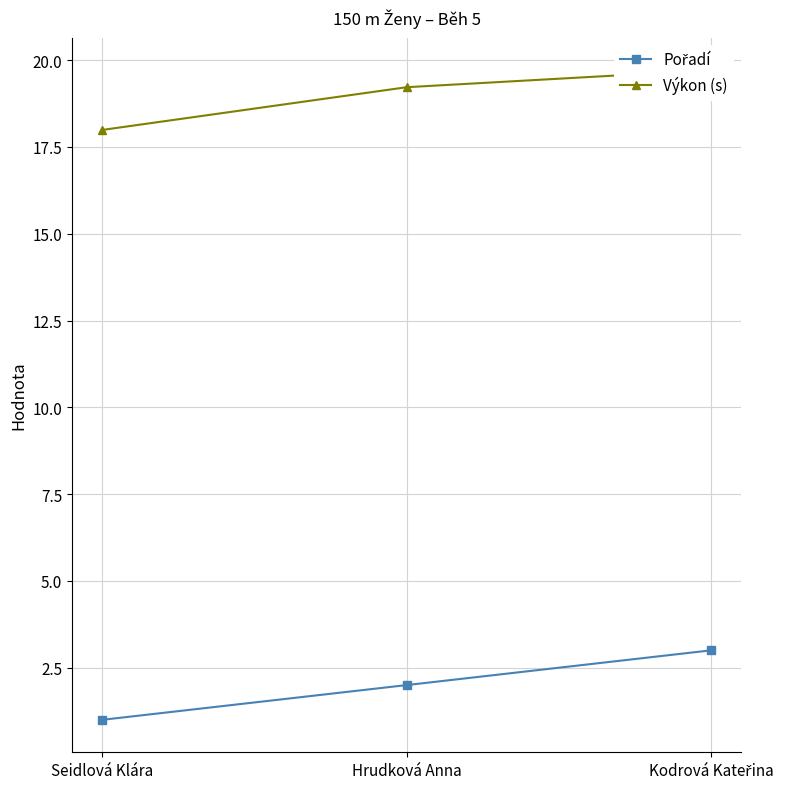

At Seidlová Klára, list the series in order from smallest to largest.

Pořadí, Výkon (s)